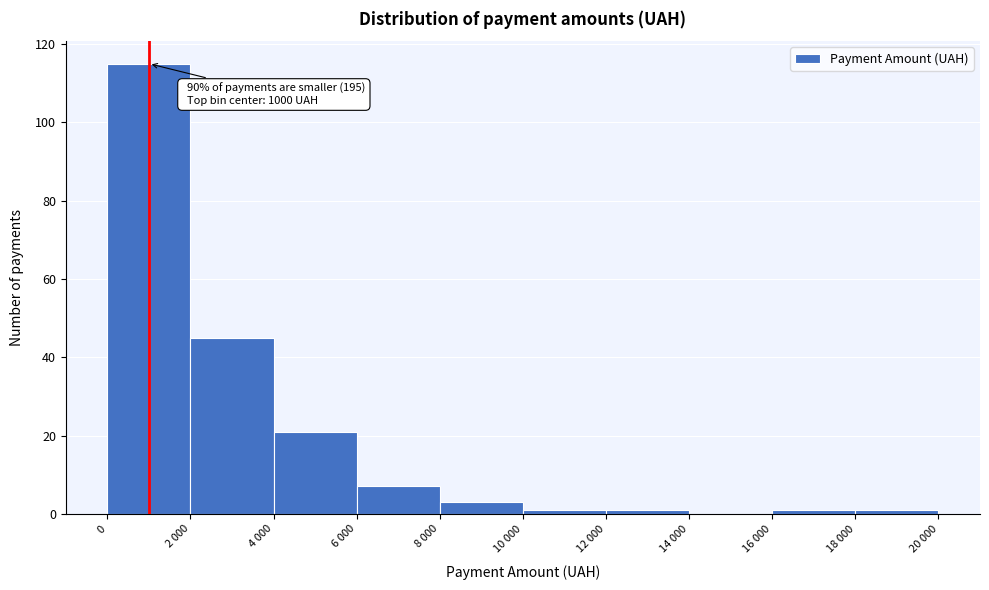

Reading right to left, what are all the values shown in this chart?

18 000=1	16 000=1	14 000=0	12 000=1	10 000=1	8 000=3	6 000=7	4 000=21	2 000=45	0=115